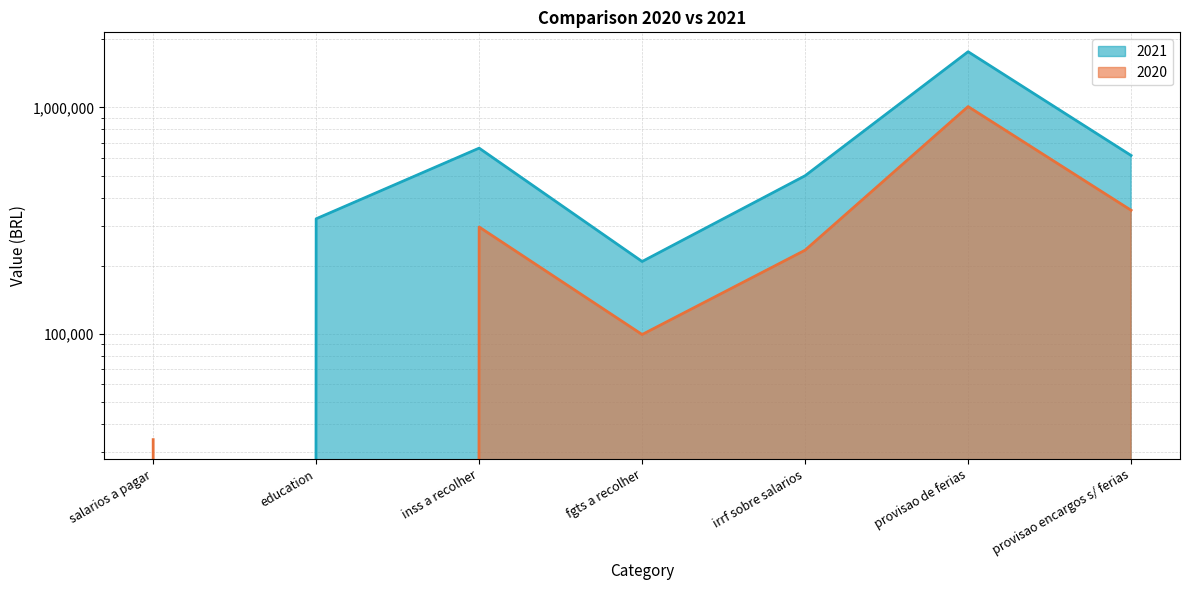

True or false: 2021 has more than 0 points higher than both neighbors.

True